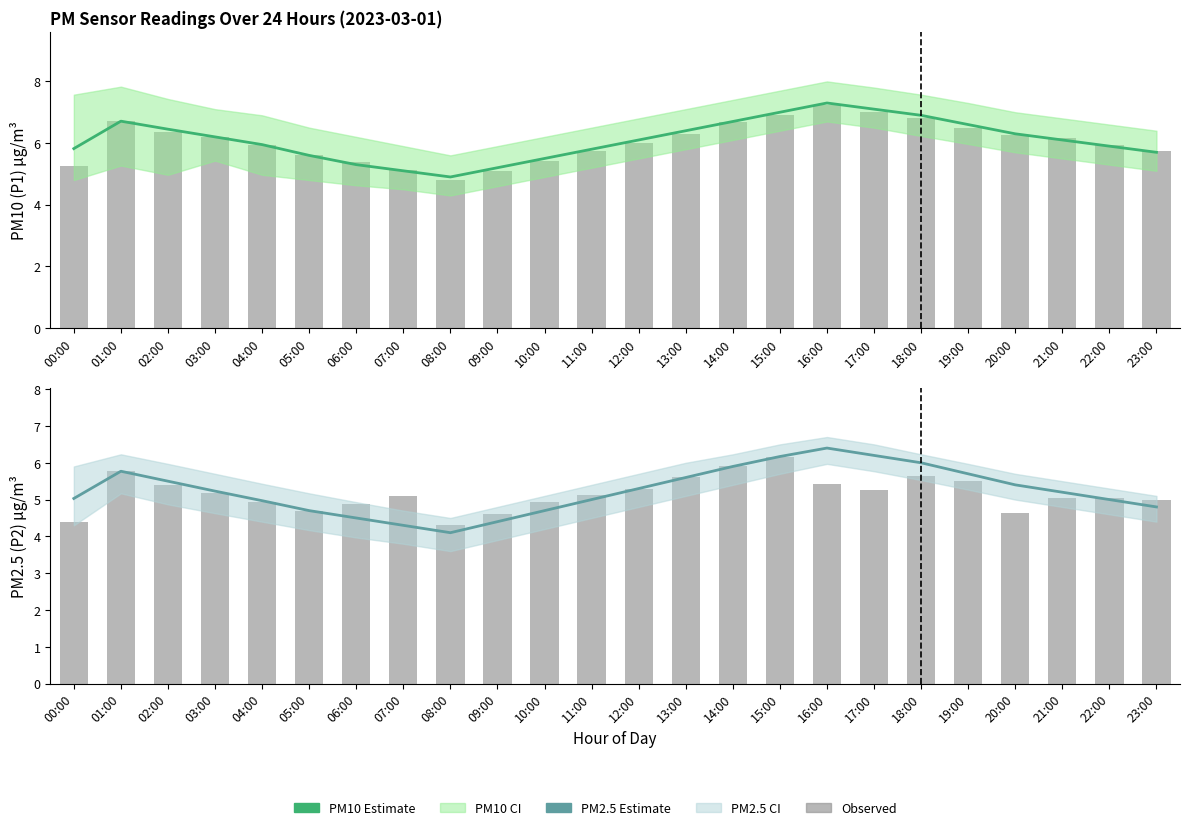

Which series has the widest spread of values?

P1 observed